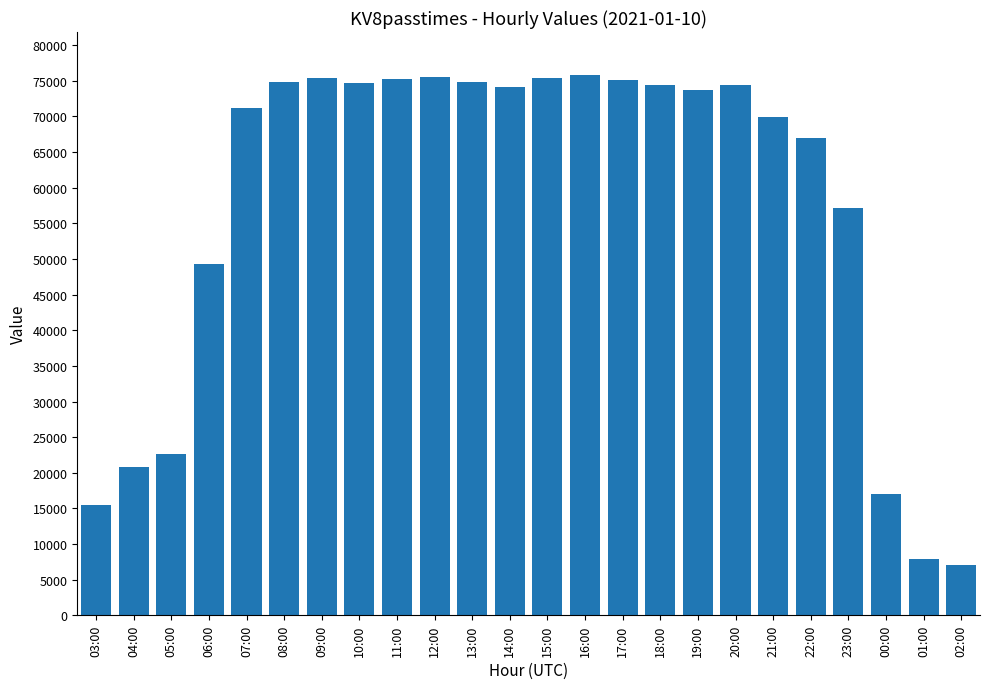

The value at 02:00 is 2746. True or false?

False